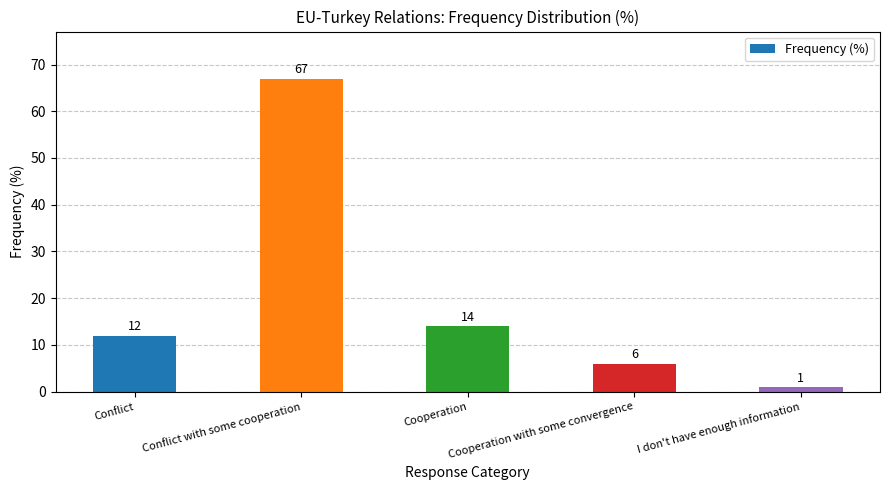

Reading left to right, transcribe all the data shown in this chart.

Conflict=12	Conflict with some cooperation=67	Cooperation=14	Cooperation with some convergence=6	I don't have enough information=1